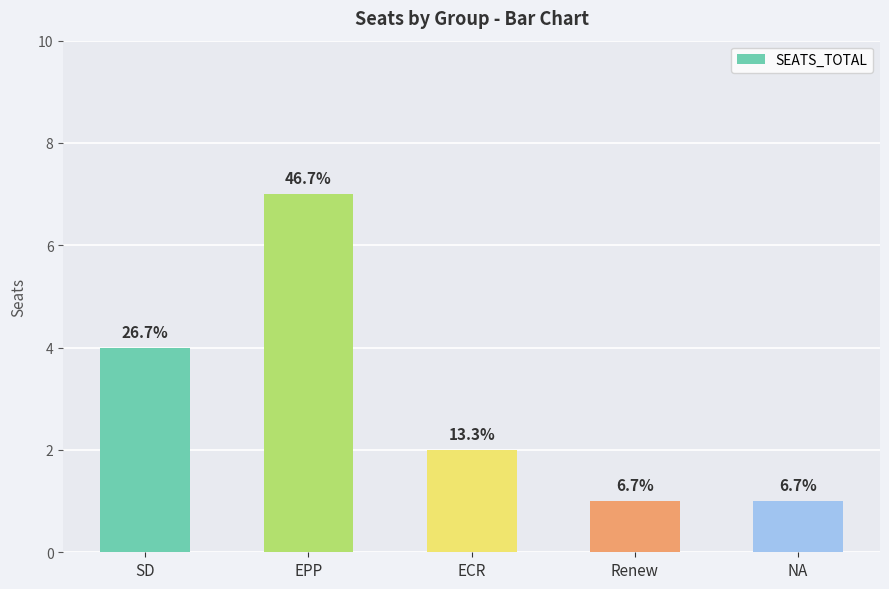

What is the difference between the maximum and second lowest values?

6